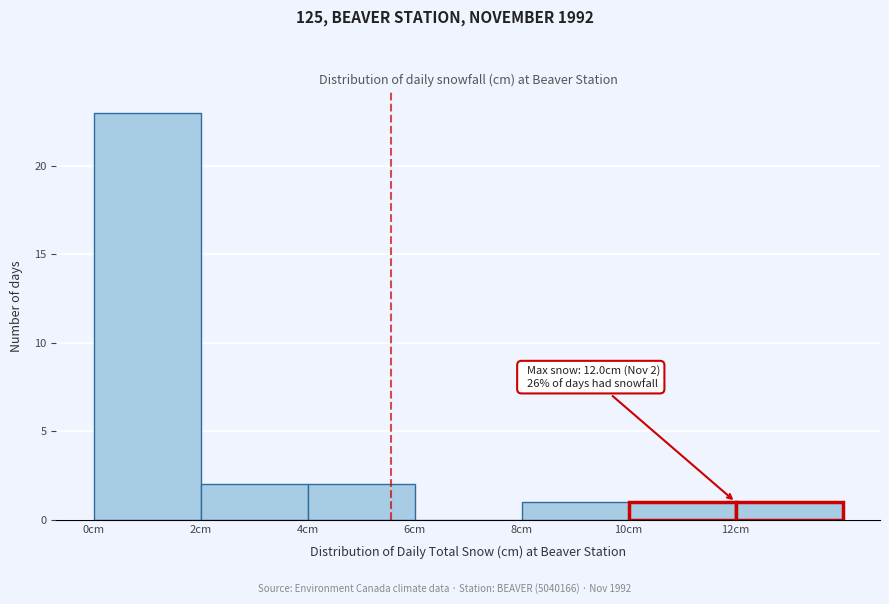

Over which range of the x-axis is the bar tallest?

0 to 2